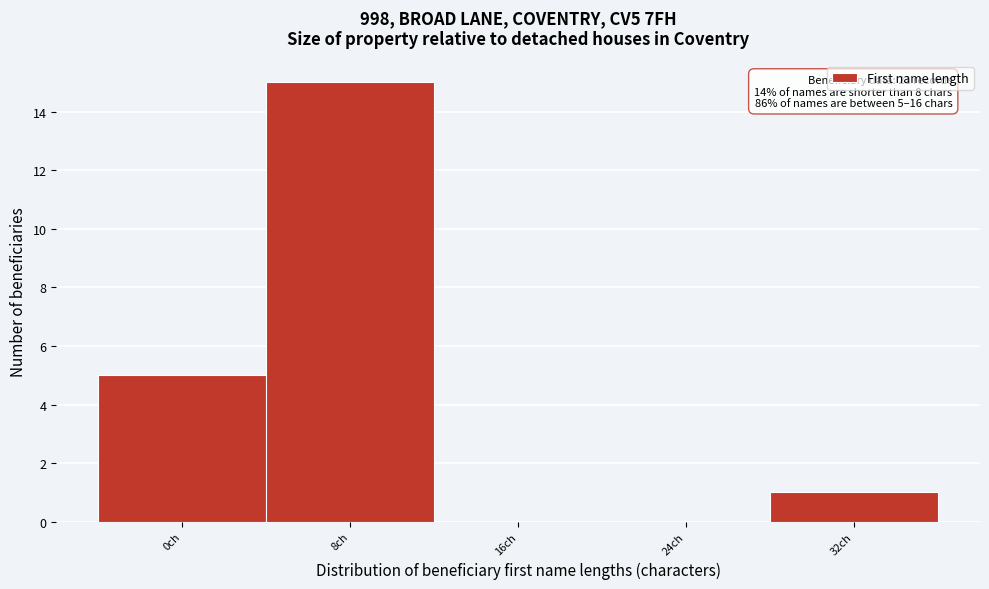

Reading left to right, what are all the values shown in this chart?

0ch=5	8ch=15	16ch=0	24ch=0	32ch=1